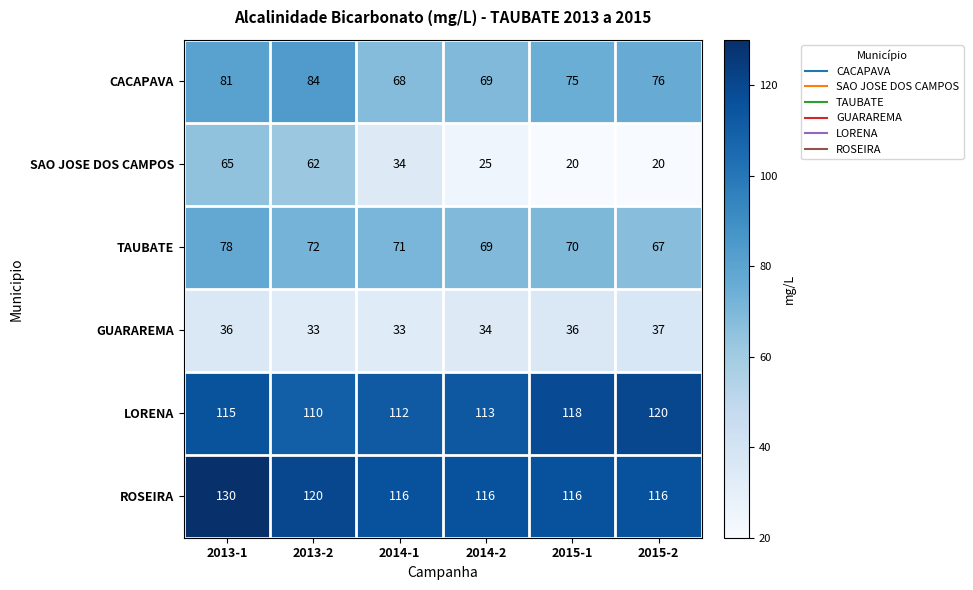

The value of TAUBATE at 2015-2 is 19. True or false?

False